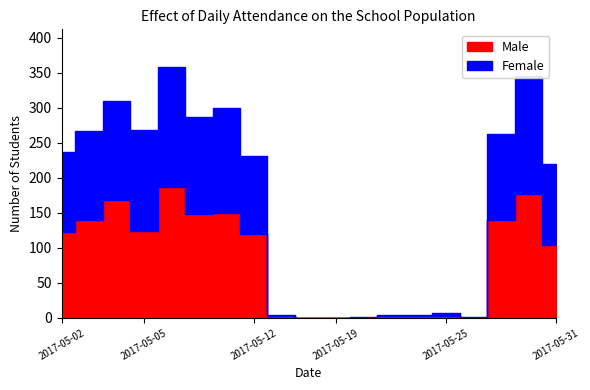

What is the value of the Female point at the 9th from the left?

2